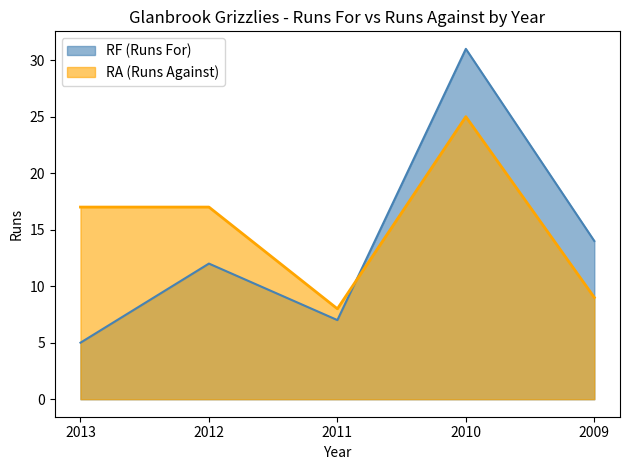

What is the difference between the RF (Runs For) values at 2012 and 2009?

2